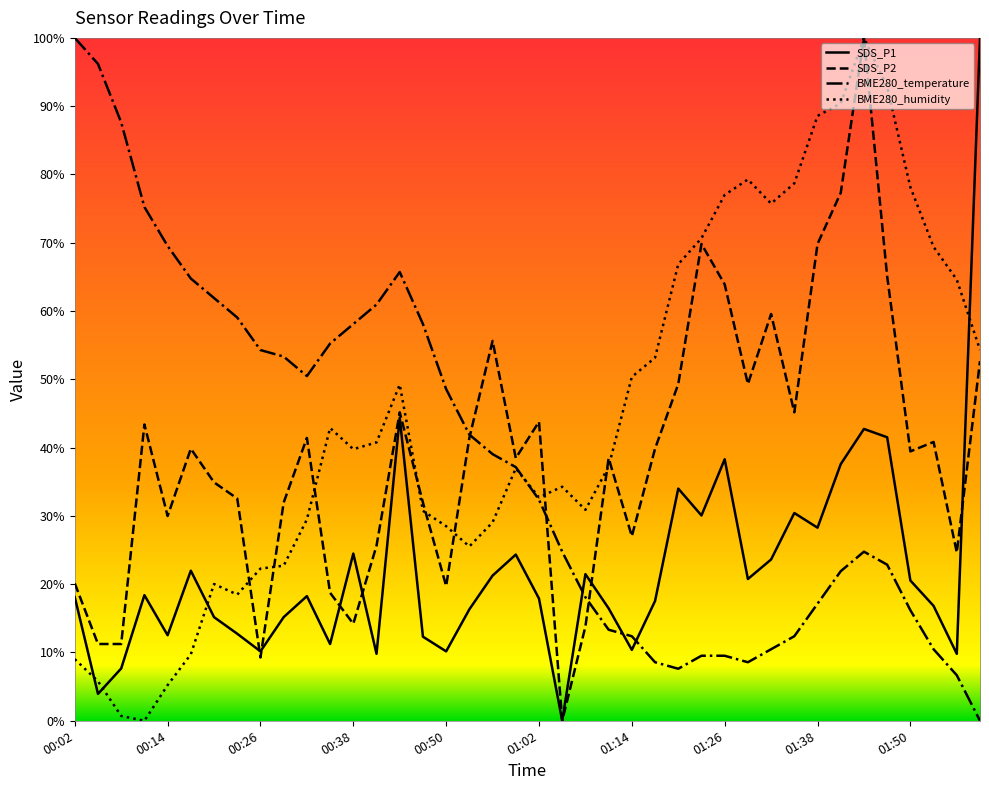

True or false: BME280_humidity and SDS_P1 cross at least once.

True